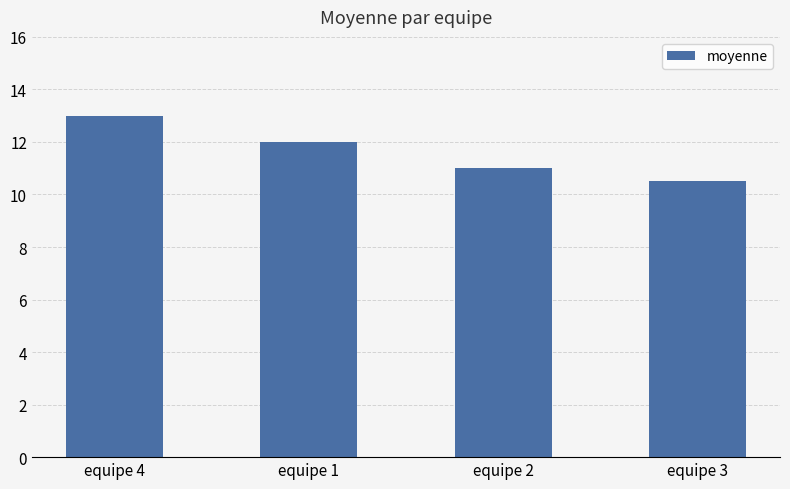

How many values are between 11 and 13?

3